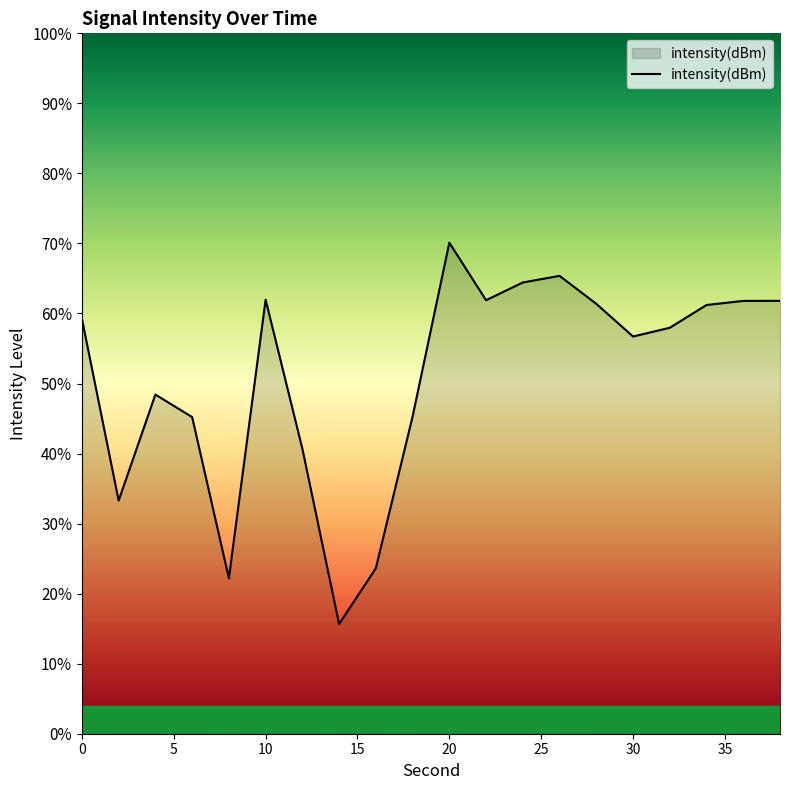

What is the difference between the maximum and minimum values?

54.4